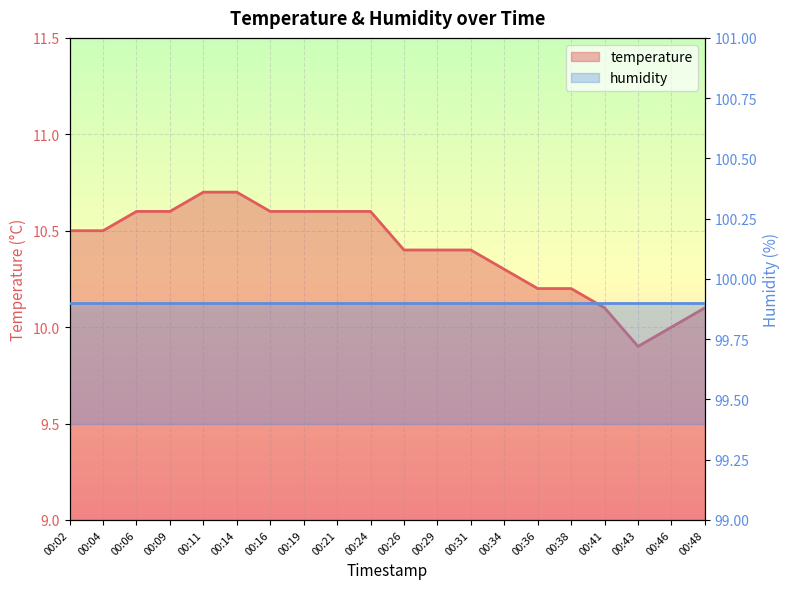

True or false: the data shows 18.7 at 00:21.

False